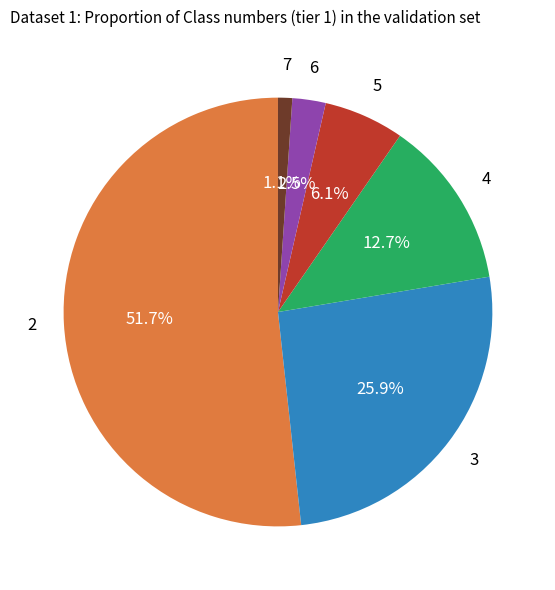

Does any single category account for the majority?

Yes